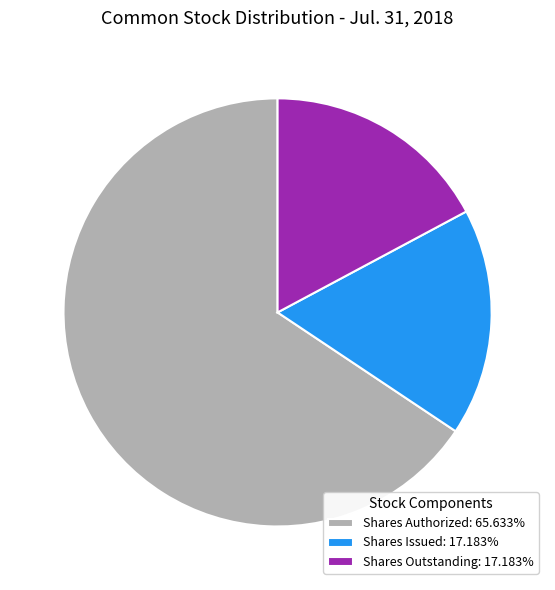

Is the sum of Shares Issued: 17.183% and Shares Outstanding: 17.183% greater than half?

No